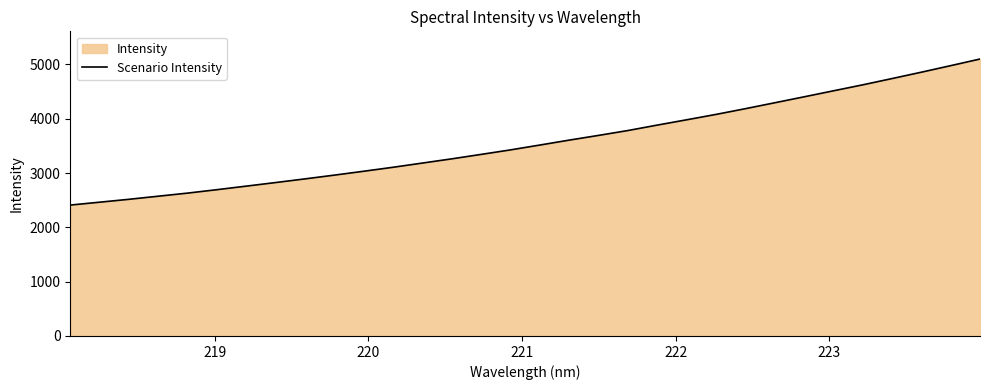

What is the minimum value shown in the chart?

2410.8